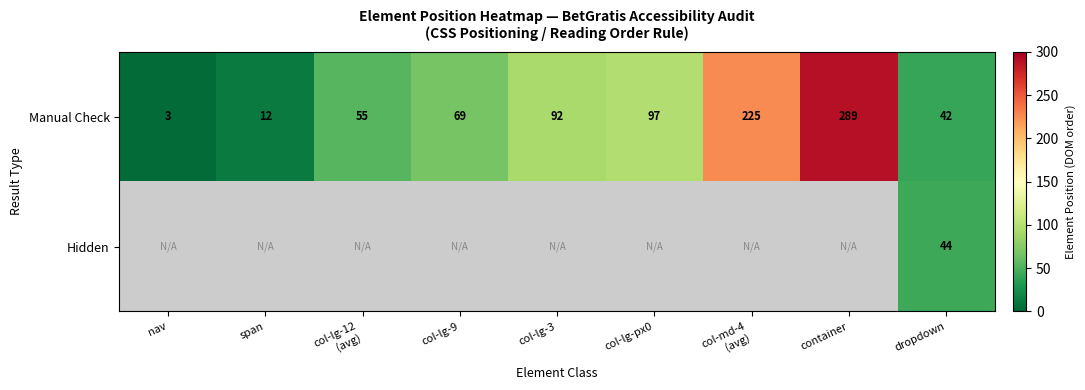

What is the average value of the Manual Check series?

98